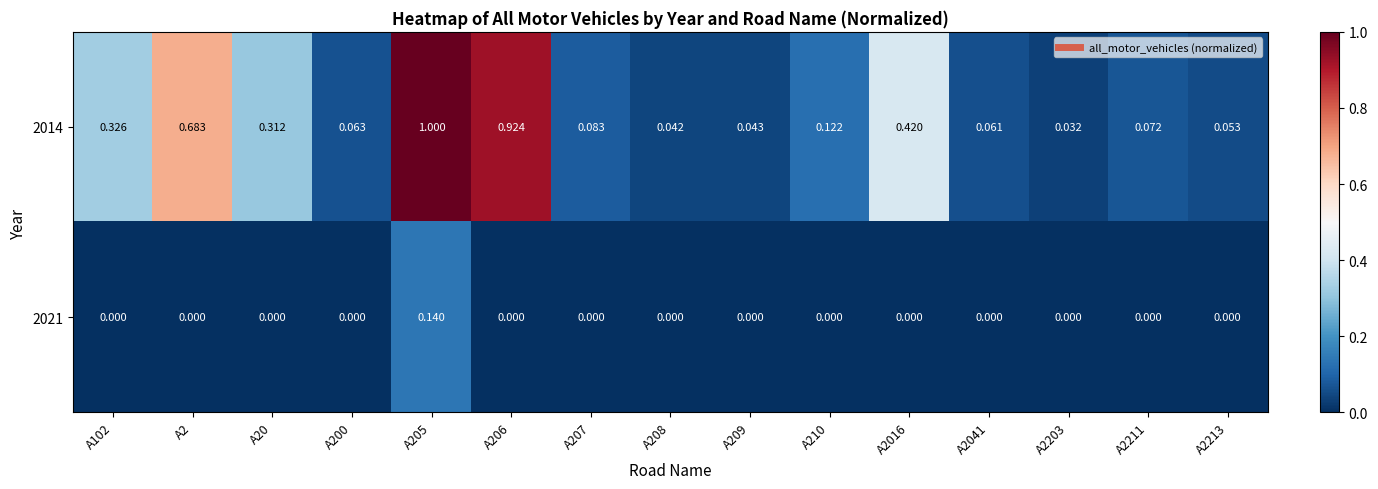

How many data points does each series have?

15